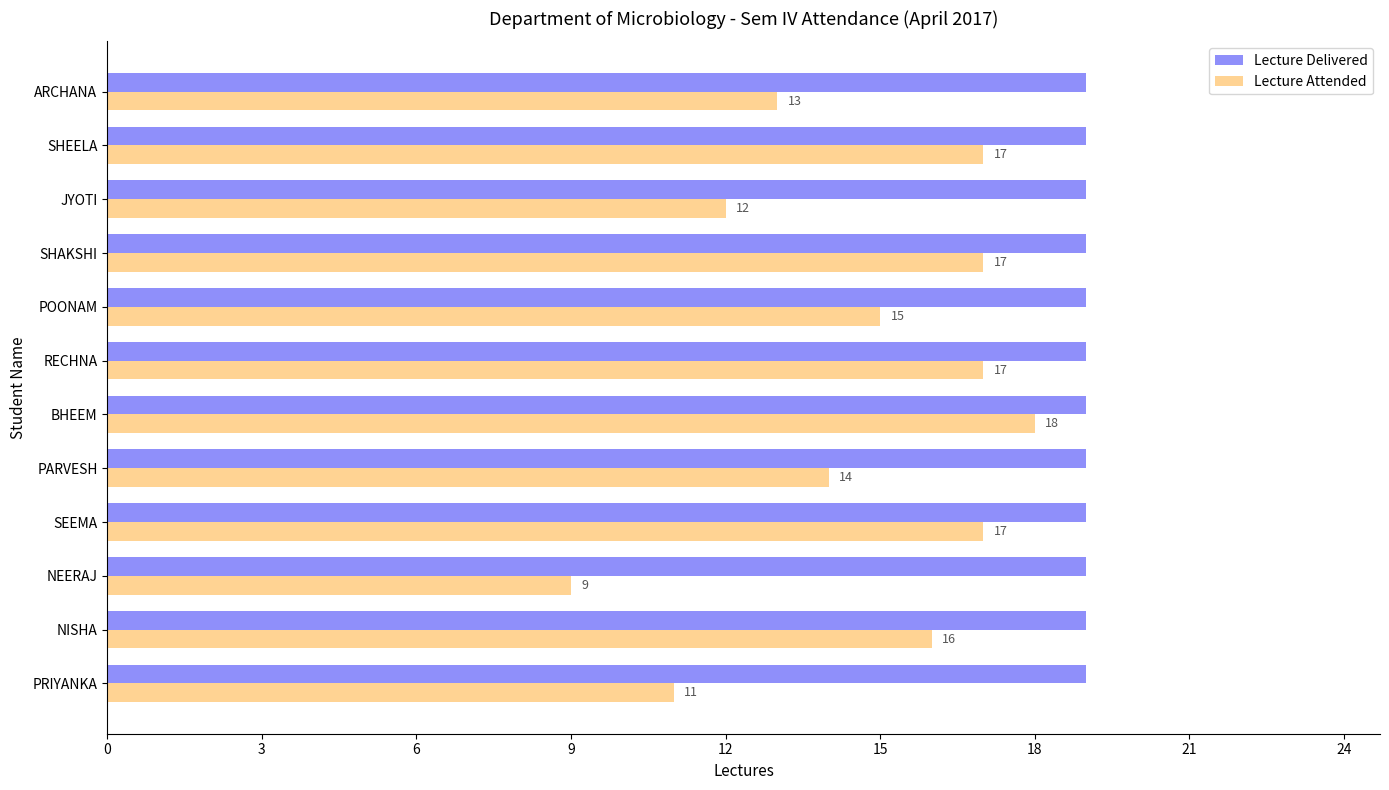

What is the difference between the maximum and minimum values in the Lecture Attended series?

9